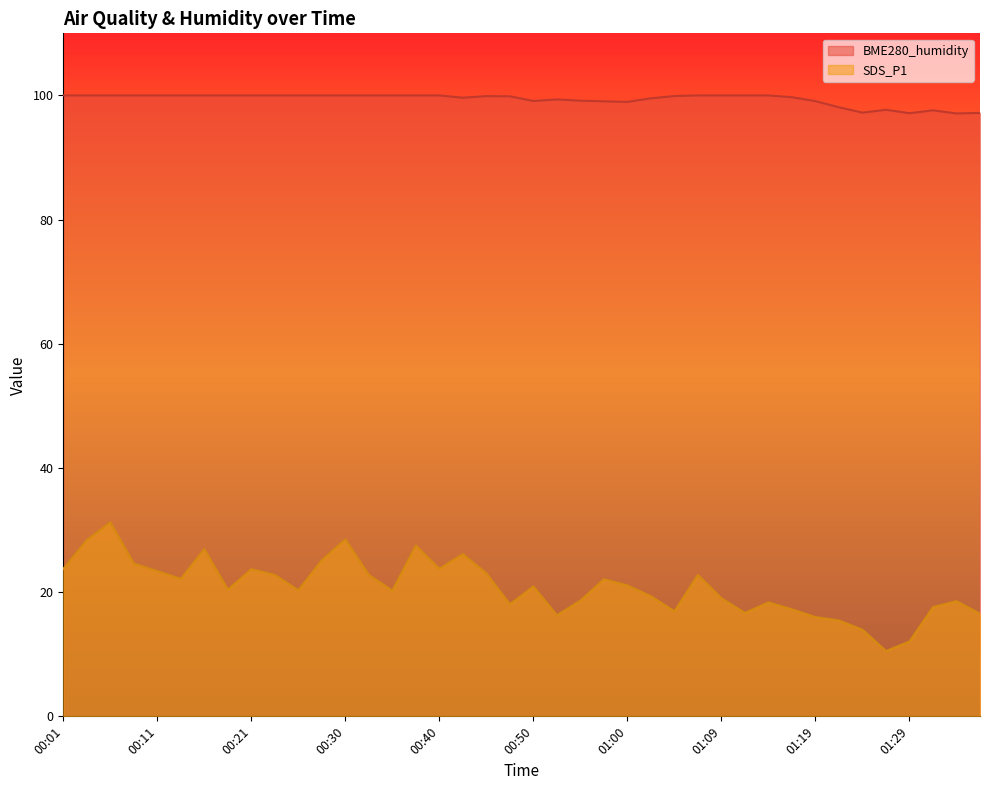

True or false: SDS_P1 has a value of 4.8 at 01:09.

False